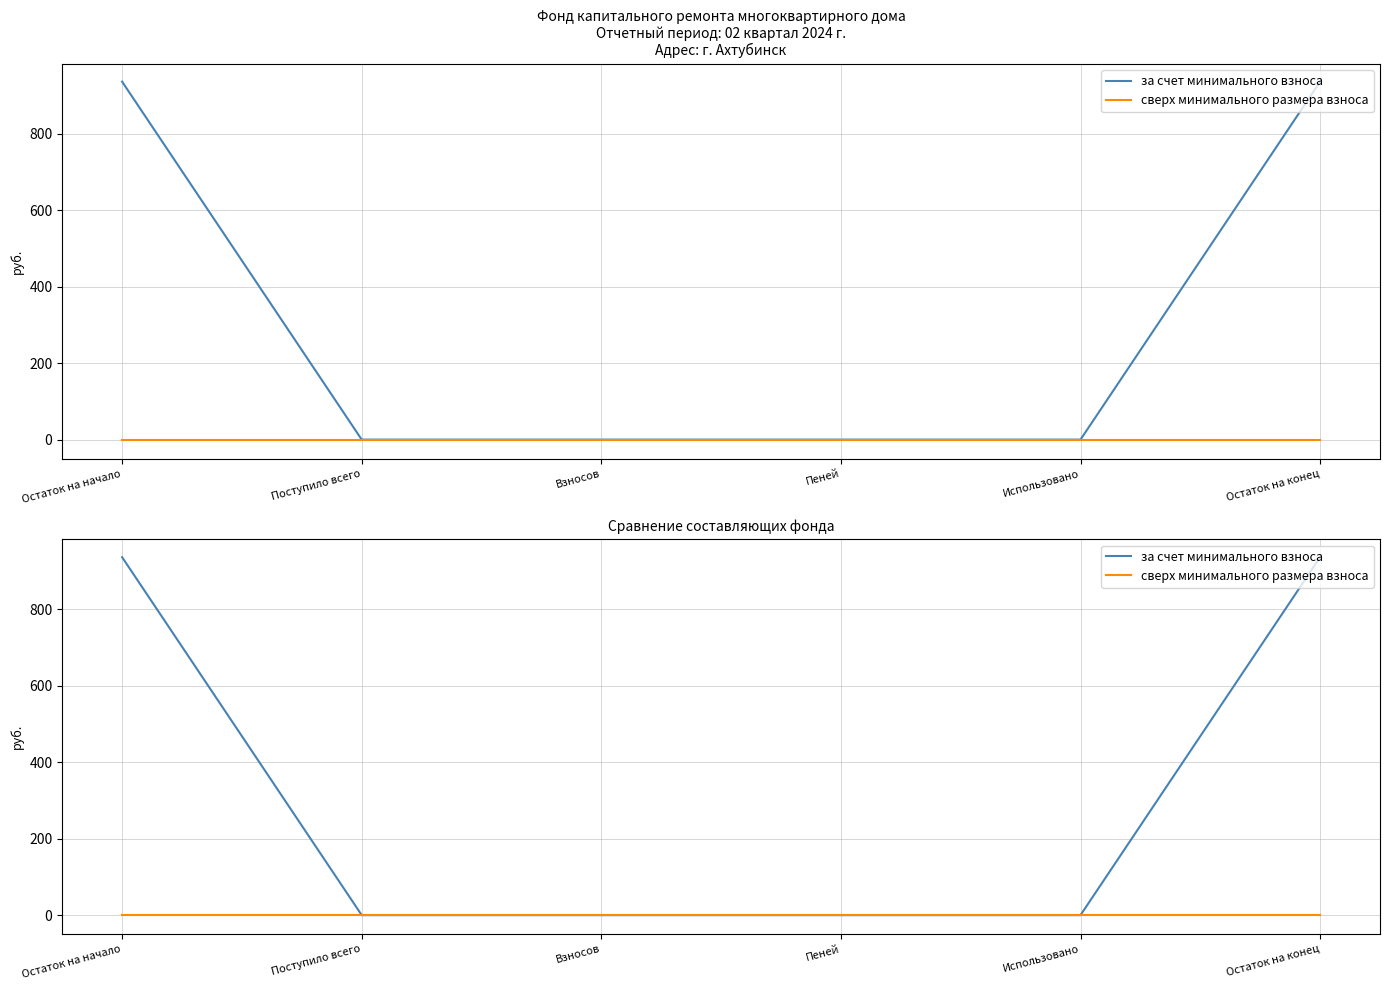

How many categories are shown in the chart?

6